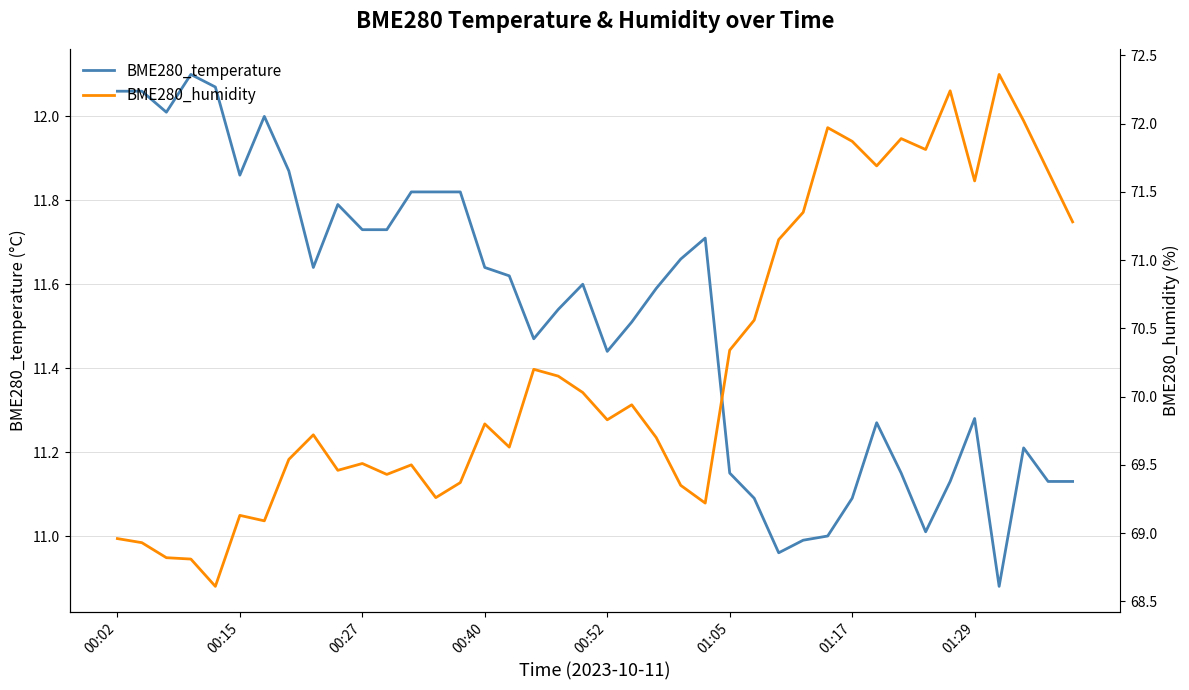

Is it true that BME280_temperature equals 17.4 at 00:15?

False